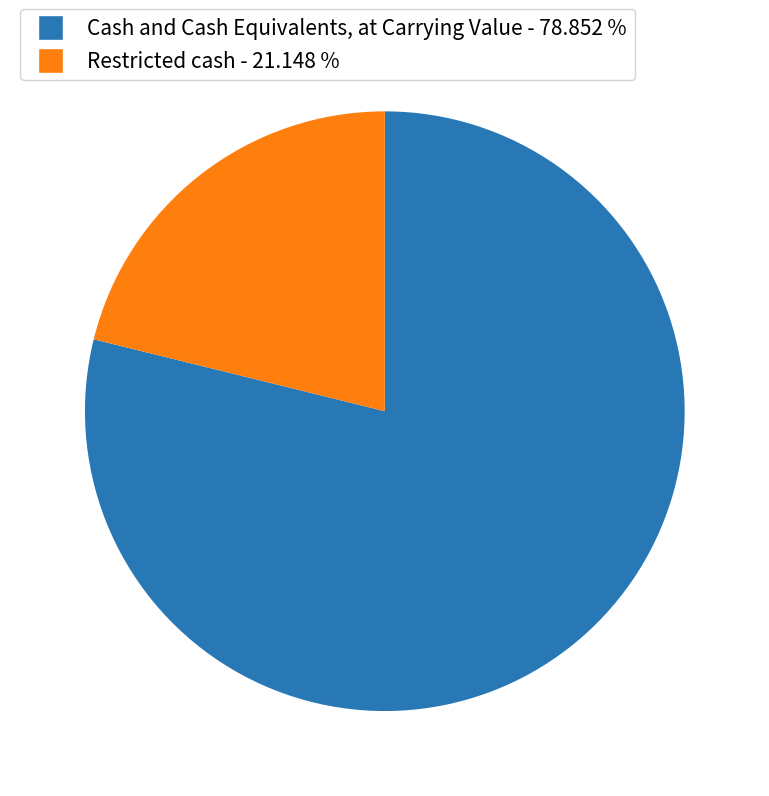

How many slices are in this pie chart?

2